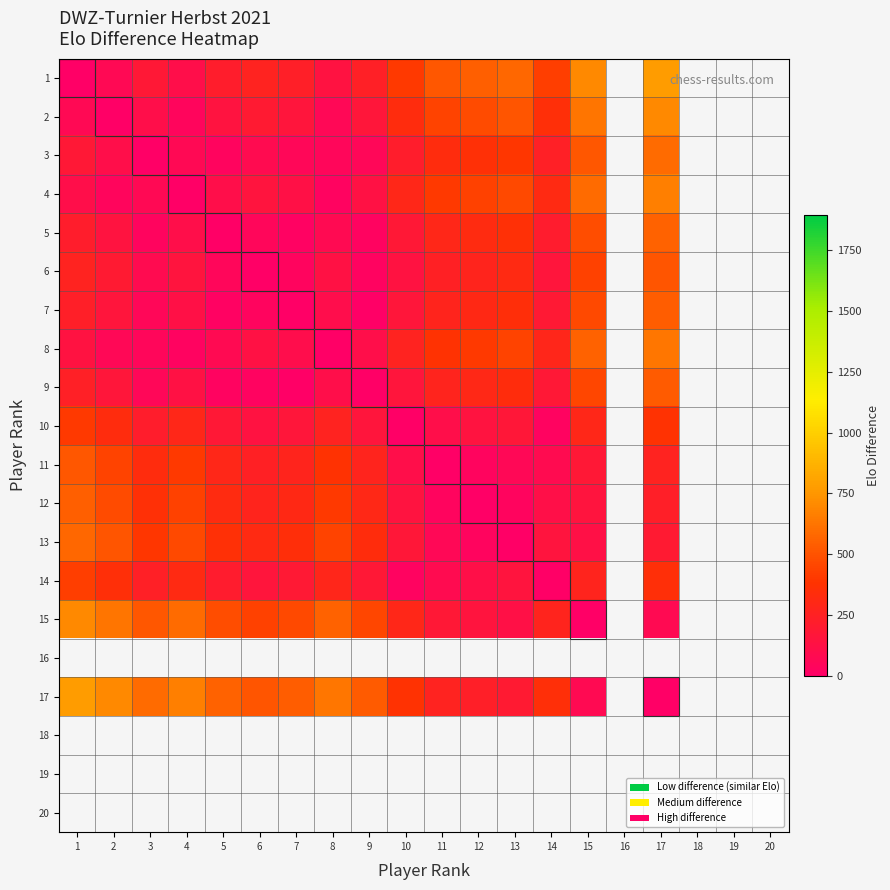

Where does the 1 series first go above 425?

11